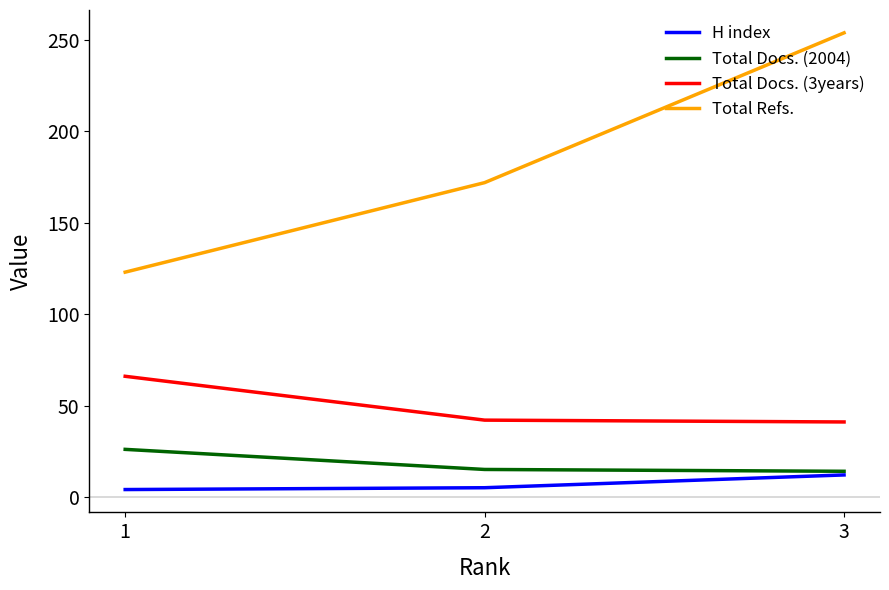

List the series in order of their peak value, lowest first.

H index, Total Docs. (2004), Total Docs. (3years), Total Refs.